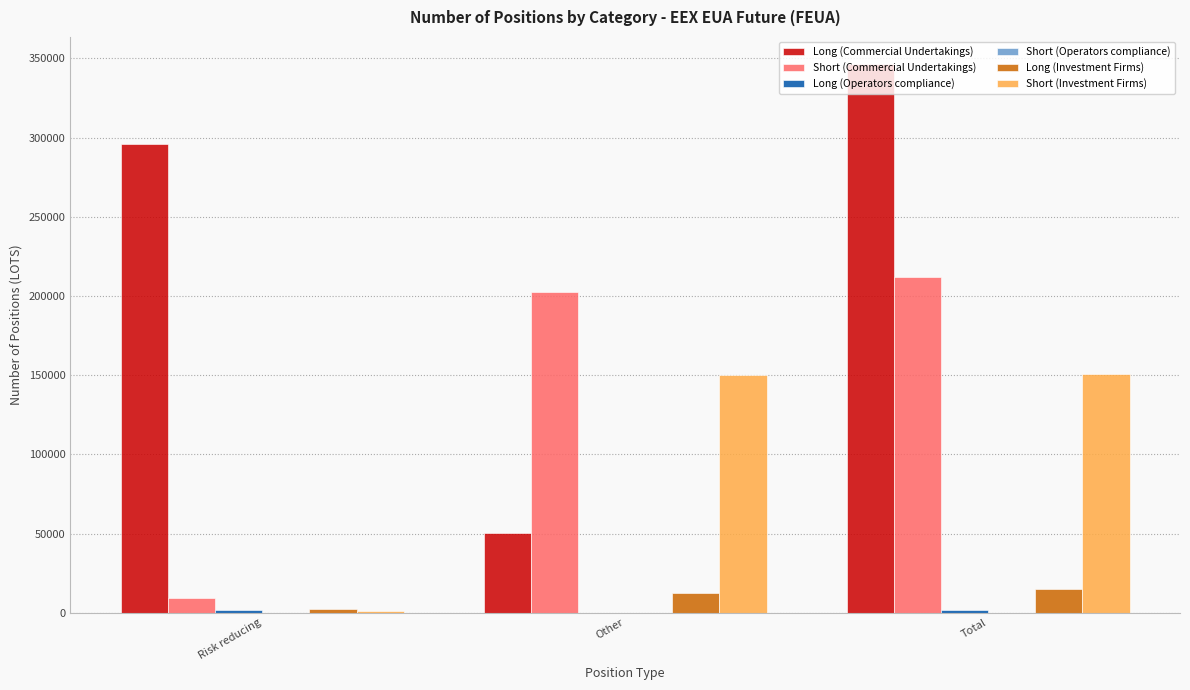

True or false: Long (Investment Firms) has a value of 12620.7 at Other.

True